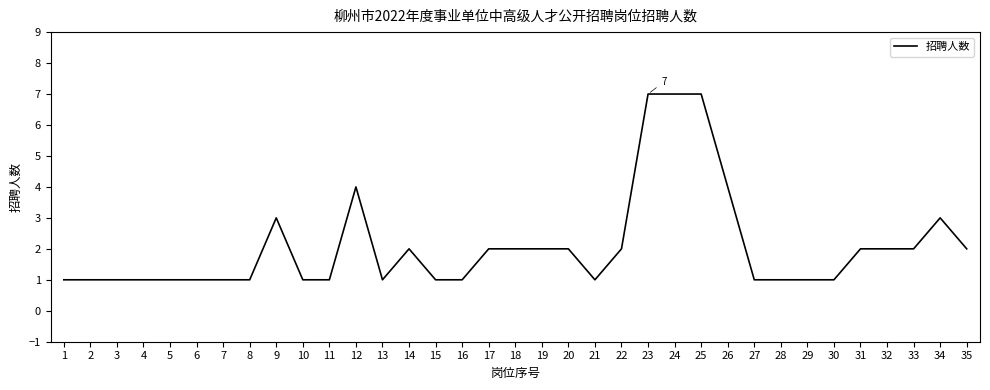

What is the greatest value displayed?

7